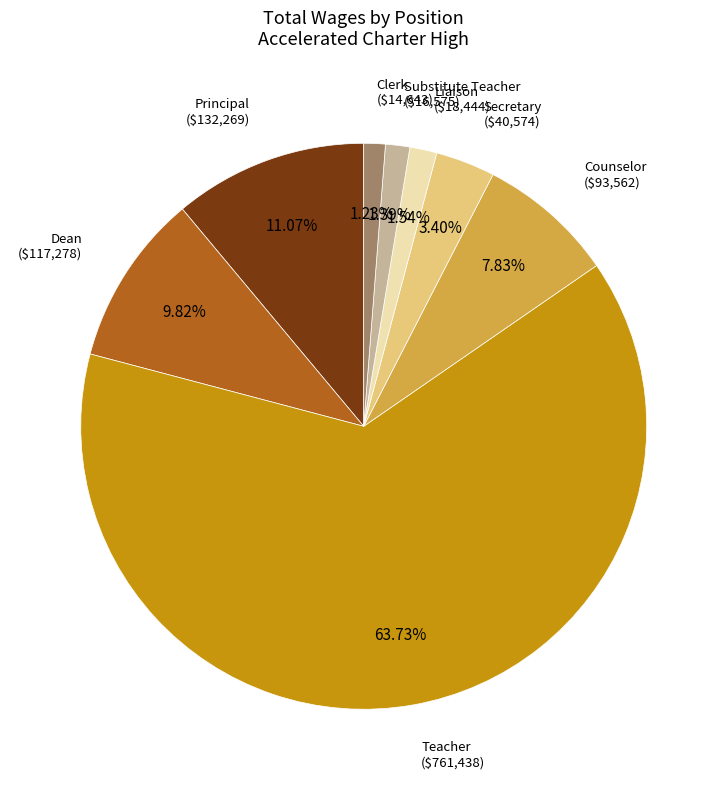

Does any single category account for the majority?

Yes